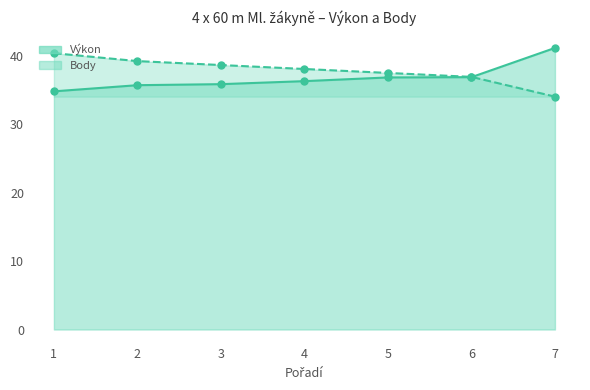

Is the value of Výkon at 4 greater than the value of Body at 3?

No